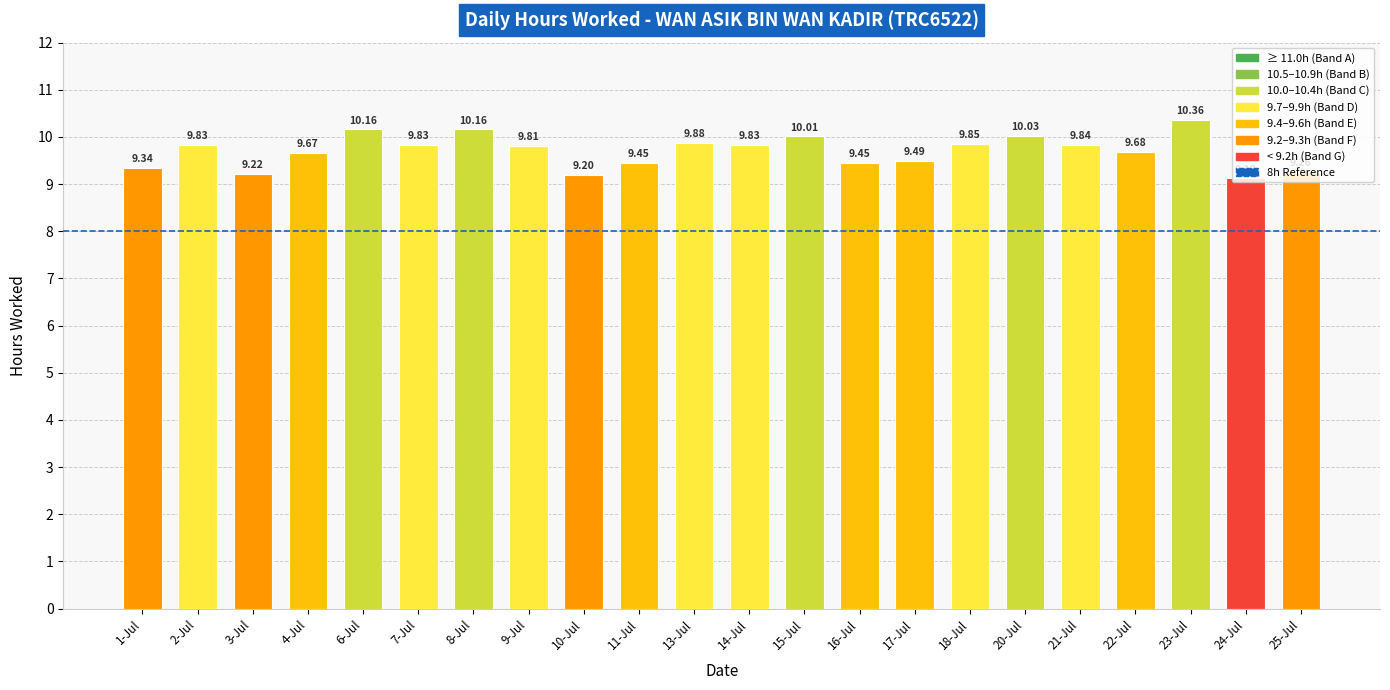

Between 14-Jul and 11-Jul, which is larger?

14-Jul